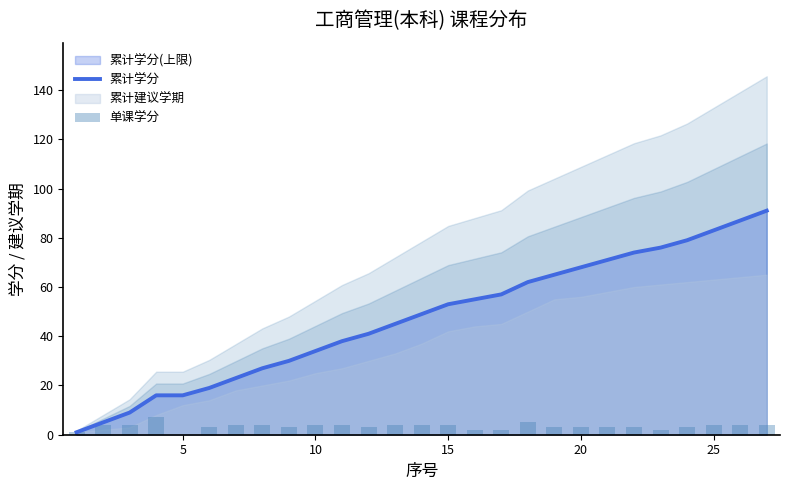

What is the difference between the maximum and minimum values in the 单课学分 series?

7